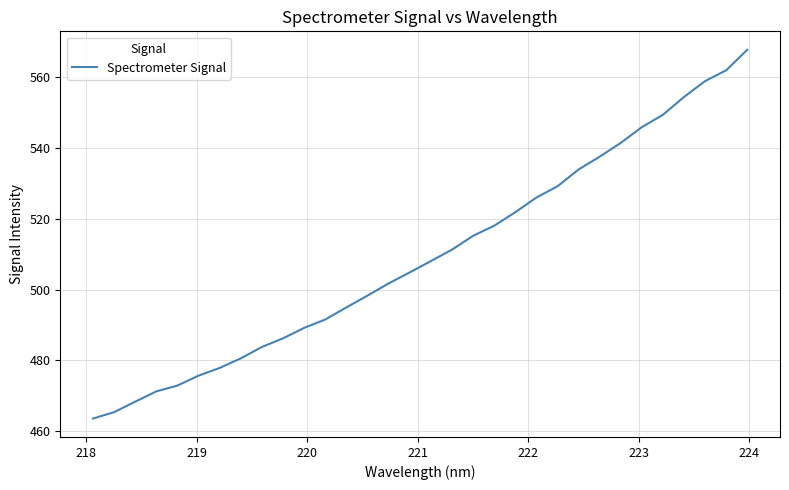

Reading left to right, list all the values displayed in this chart.

463.6	465.4	468.4	471.3	472.9	475.7	477.9	480.6	483.8	486.2	489.2	491.5	495.0	498.3	501.7	504.8	508.0	511.2	515.2	518.0	521.8	526.0	529.1	533.9	537.5	541.4	545.8	549.3	554.3	558.8	561.9	567.6